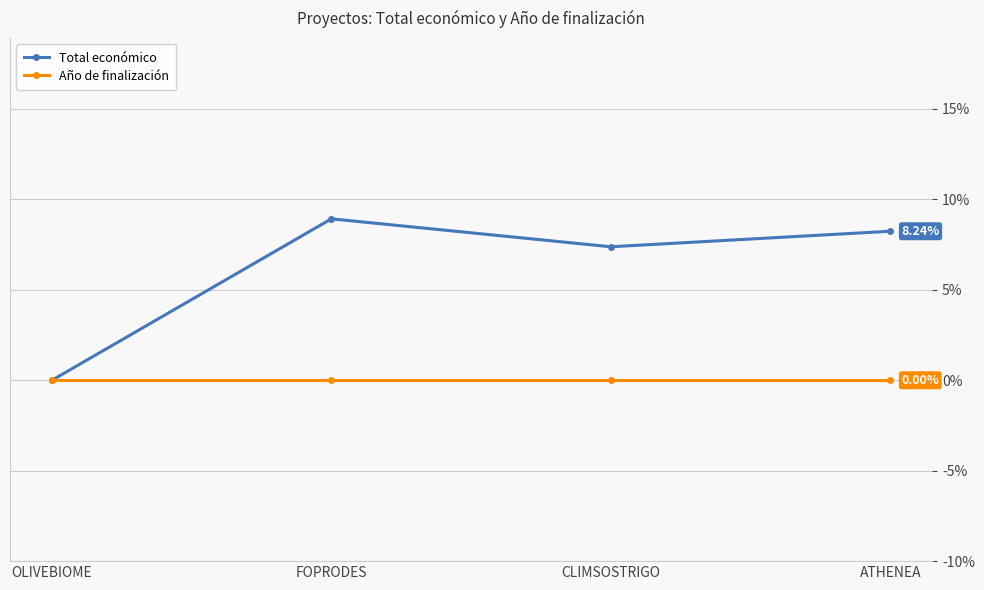

What position from the right is CLIMSOSTRIGO?

2